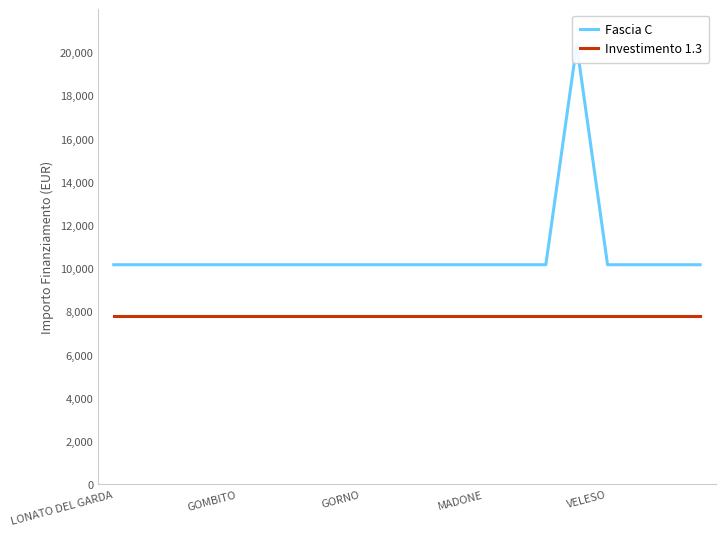

What is the sum of all Fascia C values?

213612